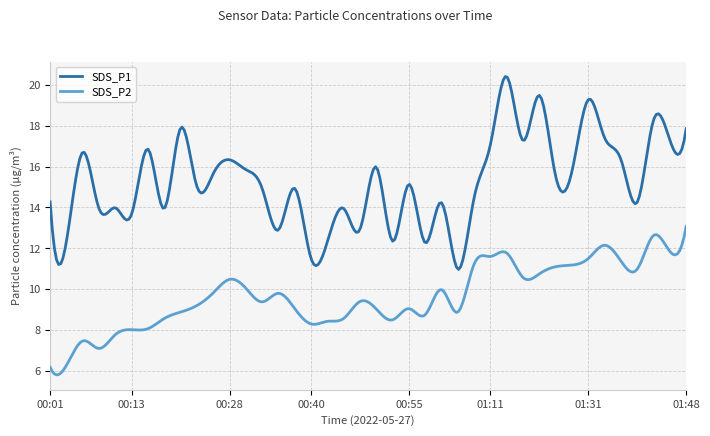

Which series has the largest total across all categories?

SDS_P1